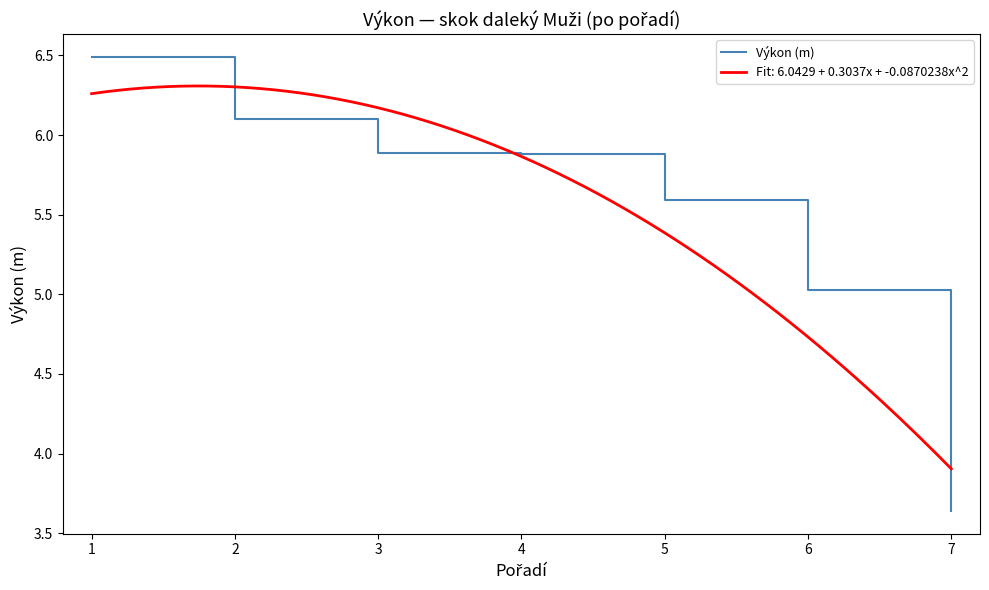

What is the change in value from 1 to 6?

-1.5